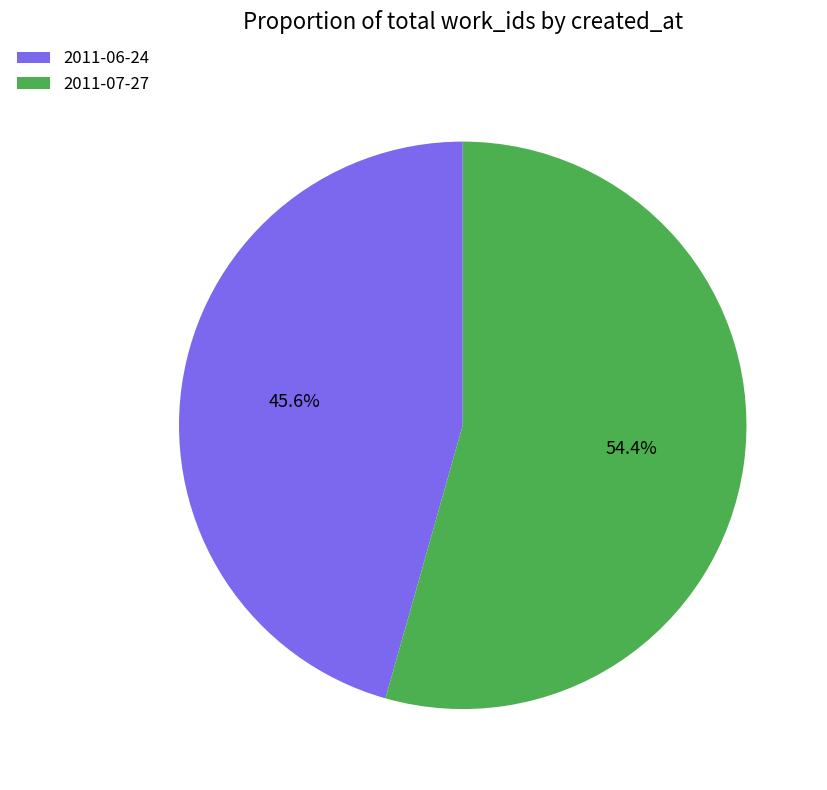

To the nearest percent, what is the combined percentage of 2011-07-27 and 2011-06-24?

100%